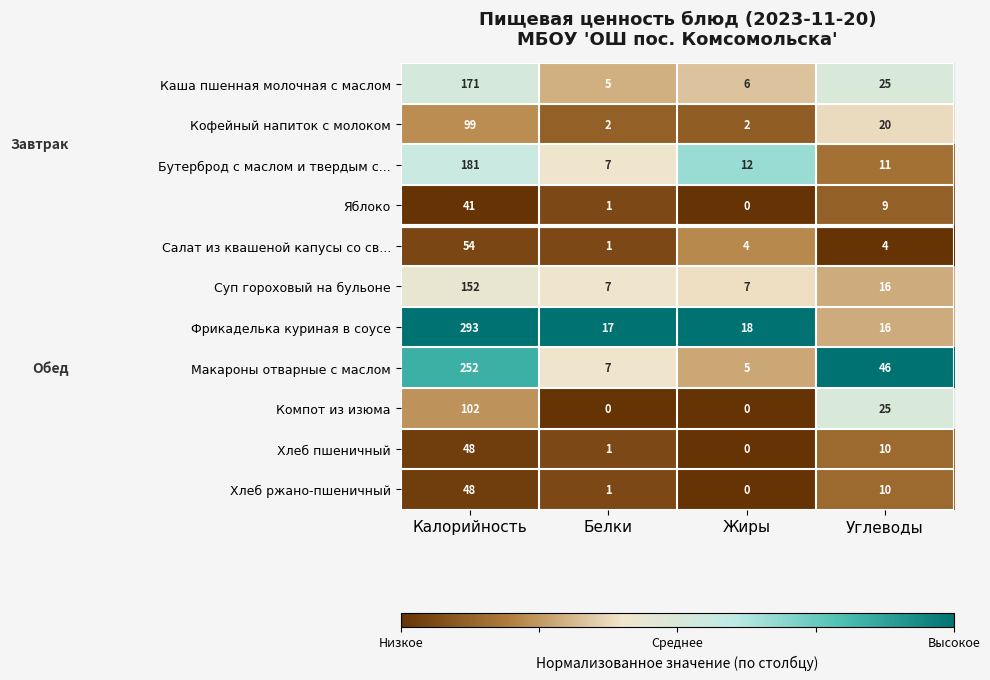

Which label corresponds to the largest value in the chart?

Калорийность